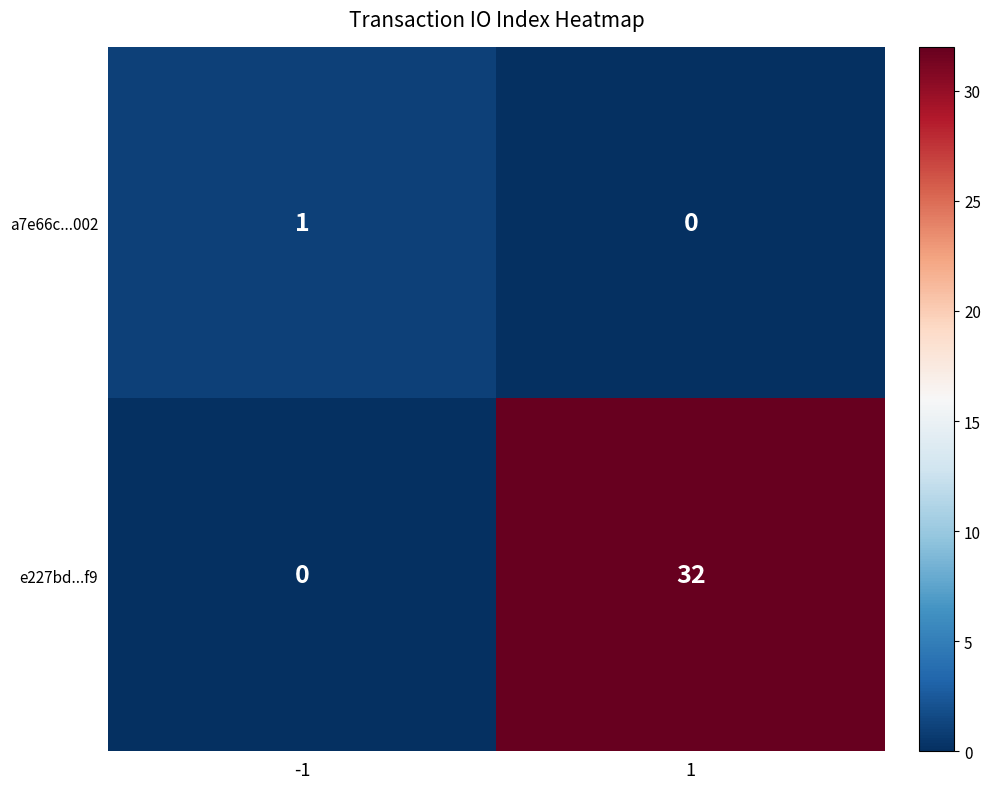

Which series changed the most between -1 and 1?

e227bd...f9